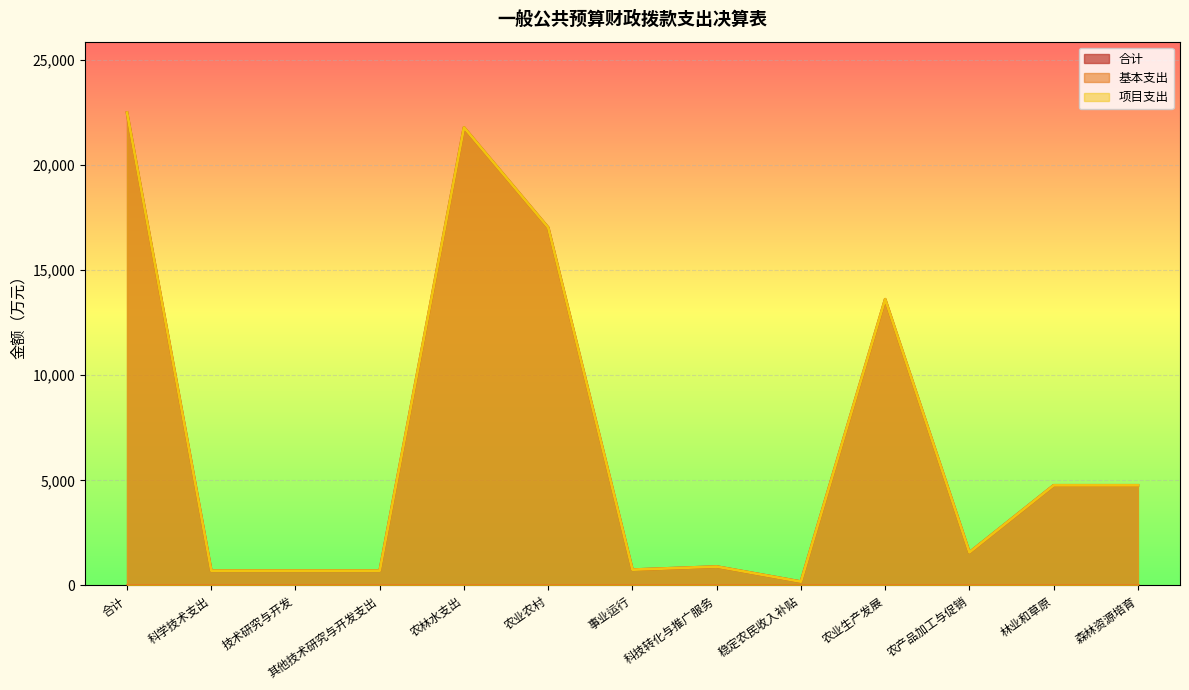

True or false: 项目支出 and 合计 cross at least once.

False